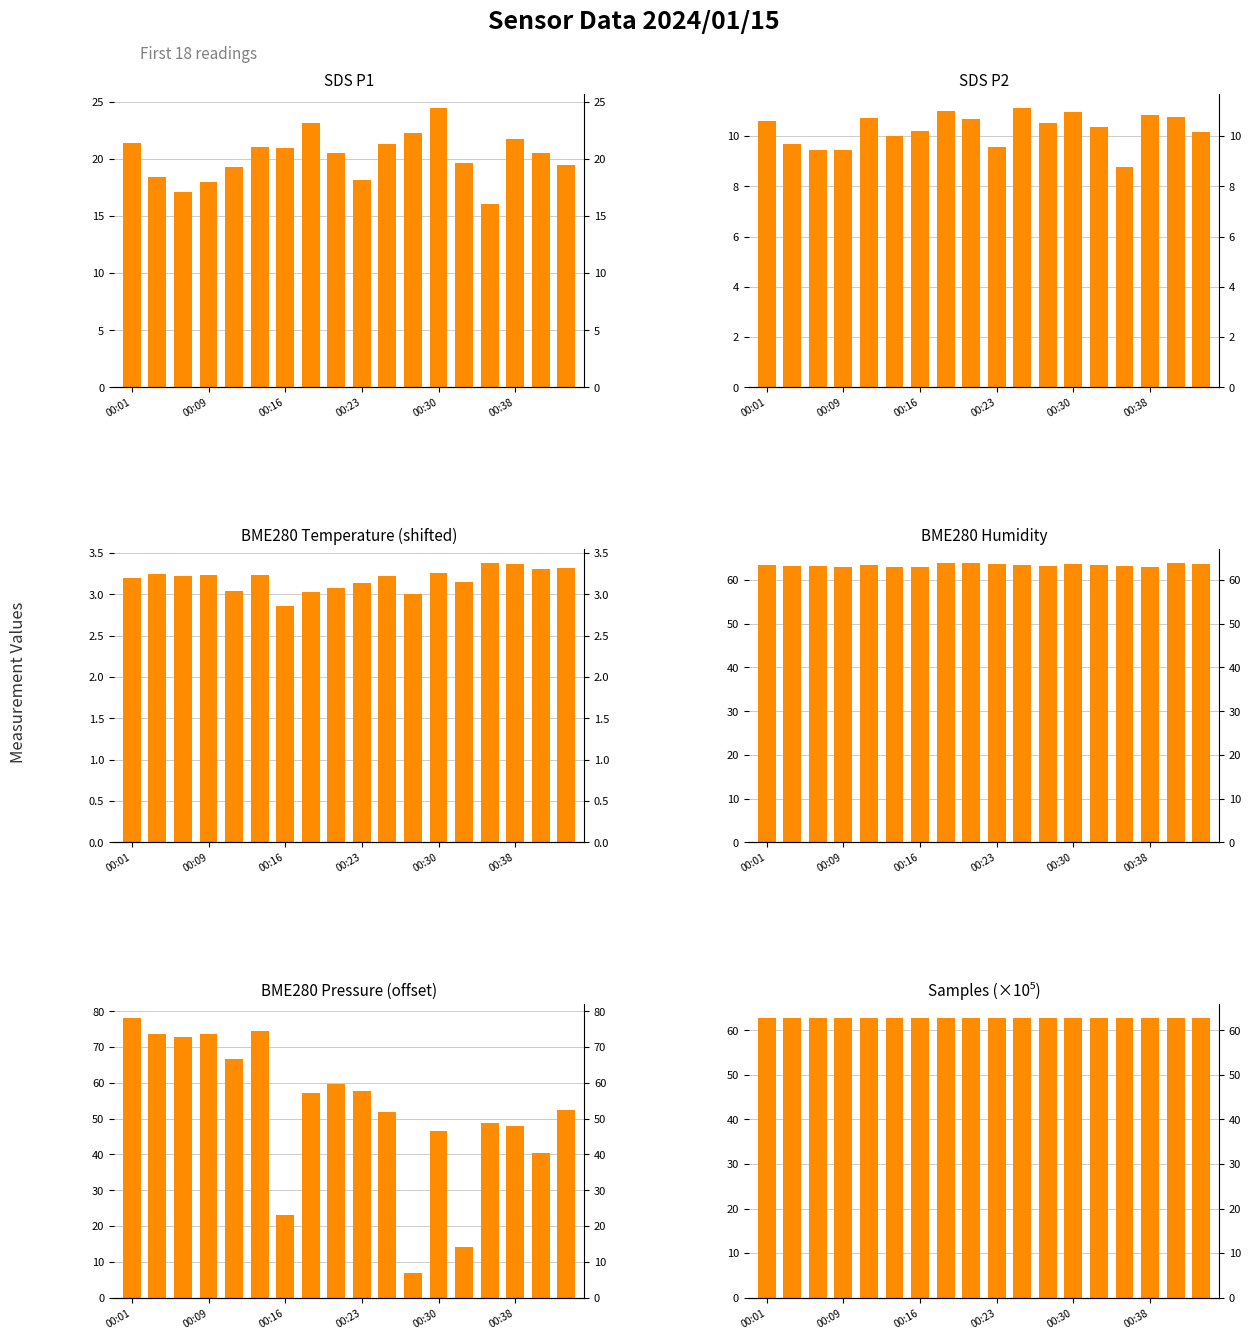

What is the sum of all BME280 Temperature (shifted) values?

57.2